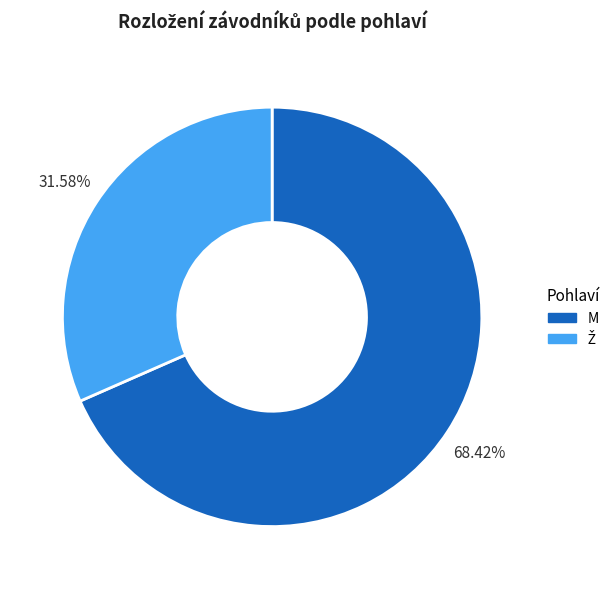

How many slices are in this pie chart?

2